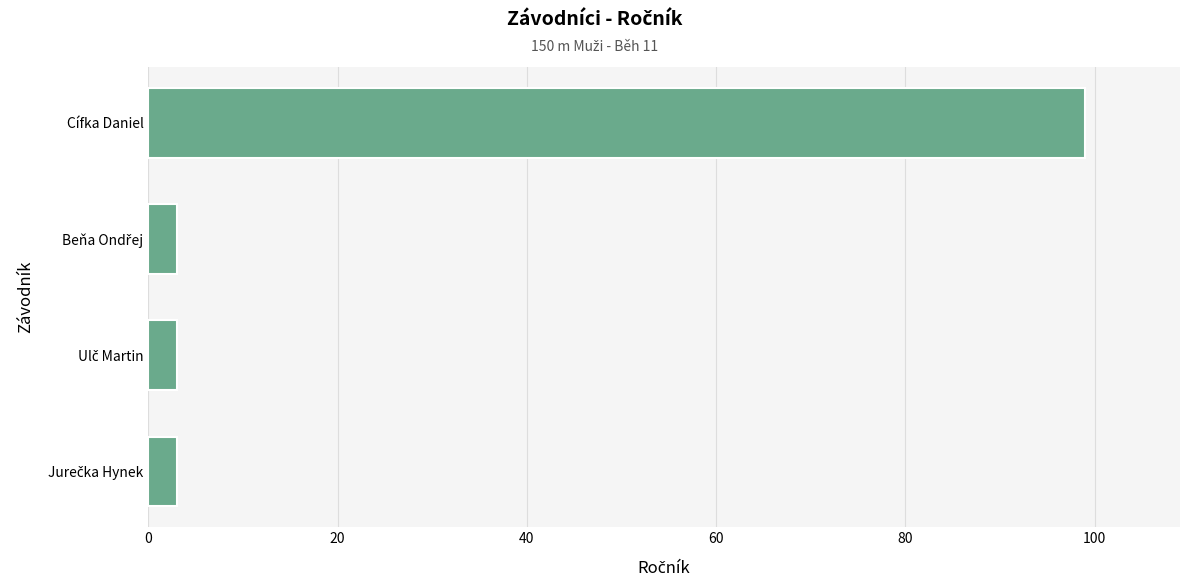

What is the difference between the maximum and minimum values?

96